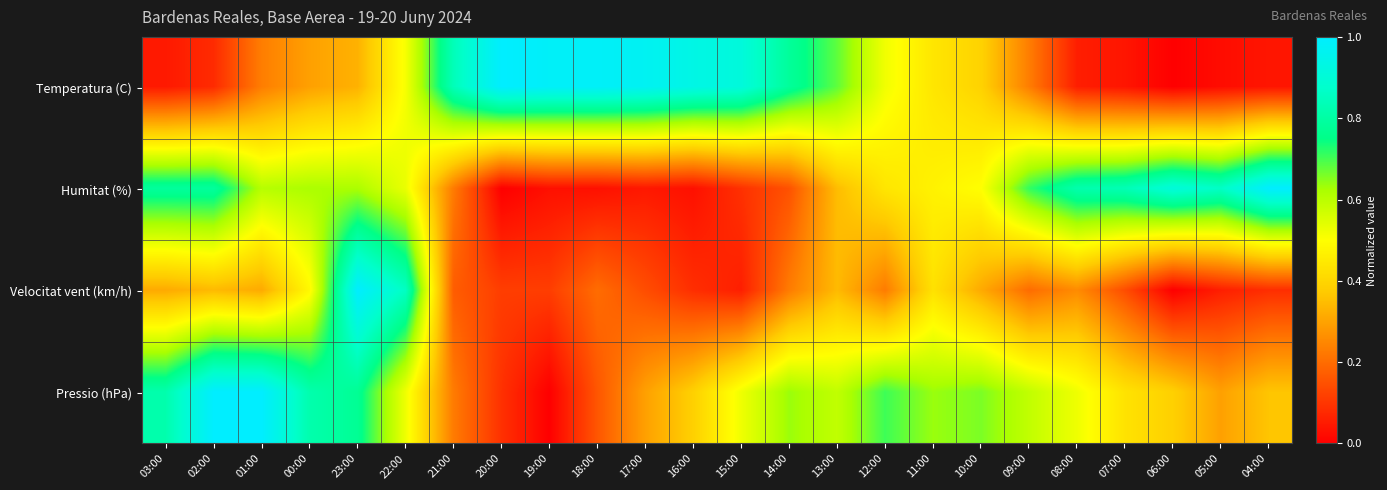

Reading left to right, what are all the values shown in this chart?

Temperatura (C): 03:00=0.0	02:00=0.1	01:00=0.2	00:00=0.3	23:00=0.3	22:00=0.5	21:00=0.8	20:00=1.0	19:00=1.0	18:00=1.0	17:00=1.0	16:00=0.9	15:00=0.9	14:00=0.8	13:00=0.7	12:00=0.5	11:00=0.4	10:00=0.4	09:00=0.2	08:00=0.1	07:00=0.0	06:00=0.0	05:00=0.0	04:00=0.0
Humitat (%): 03:00=0.8	02:00=0.8	01:00=0.6	00:00=0.6	23:00=0.6	22:00=0.5	21:00=0.2	20:00=0.0	19:00=0.0	18:00=0.0	17:00=0.0	16:00=0.0	15:00=0.1	14:00=0.2	13:00=0.3	12:00=0.4	11:00=0.5	10:00=0.5	09:00=0.7	08:00=0.8	07:00=0.8	06:00=0.9	05:00=0.9	04:00=1.0
Velocitat vent (km/h): 03:00=0.3	02:00=0.3	01:00=0.3	00:00=0.5	23:00=1.0	22:00=0.9	21:00=0.2	20:00=0.1	19:00=0.1	18:00=0.2	17:00=0.1	16:00=0.1	15:00=0.1	14:00=0.2	13:00=0.3	12:00=0.2	11:00=0.4	10:00=0.3	09:00=0.2	08:00=0.3	07:00=0.1	06:00=0.0	05:00=0.1	04:00=0.1
Pressio (hPa): 03:00=0.8	02:00=1.0	01:00=1.0	00:00=0.8	23:00=0.8	22:00=0.5	21:00=0.2	20:00=0.1	19:00=0.0	18:00=0.2	17:00=0.3	16:00=0.4	15:00=0.5	14:00=0.6	13:00=0.6	12:00=0.7	11:00=0.6	10:00=0.7	09:00=0.6	08:00=0.5	07:00=0.4	06:00=0.4	05:00=0.3	04:00=0.4